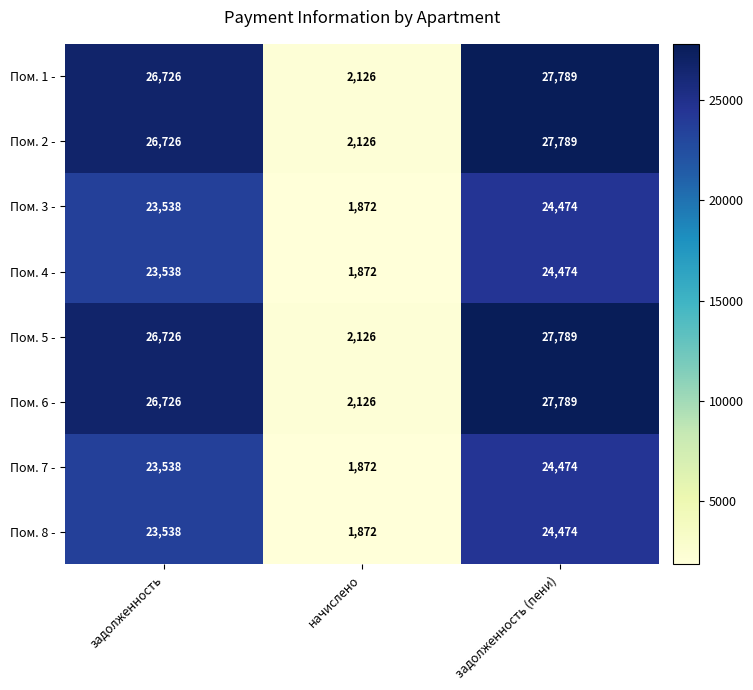

Where is Пом. 2 - nearest to the value 14957?

задолженность